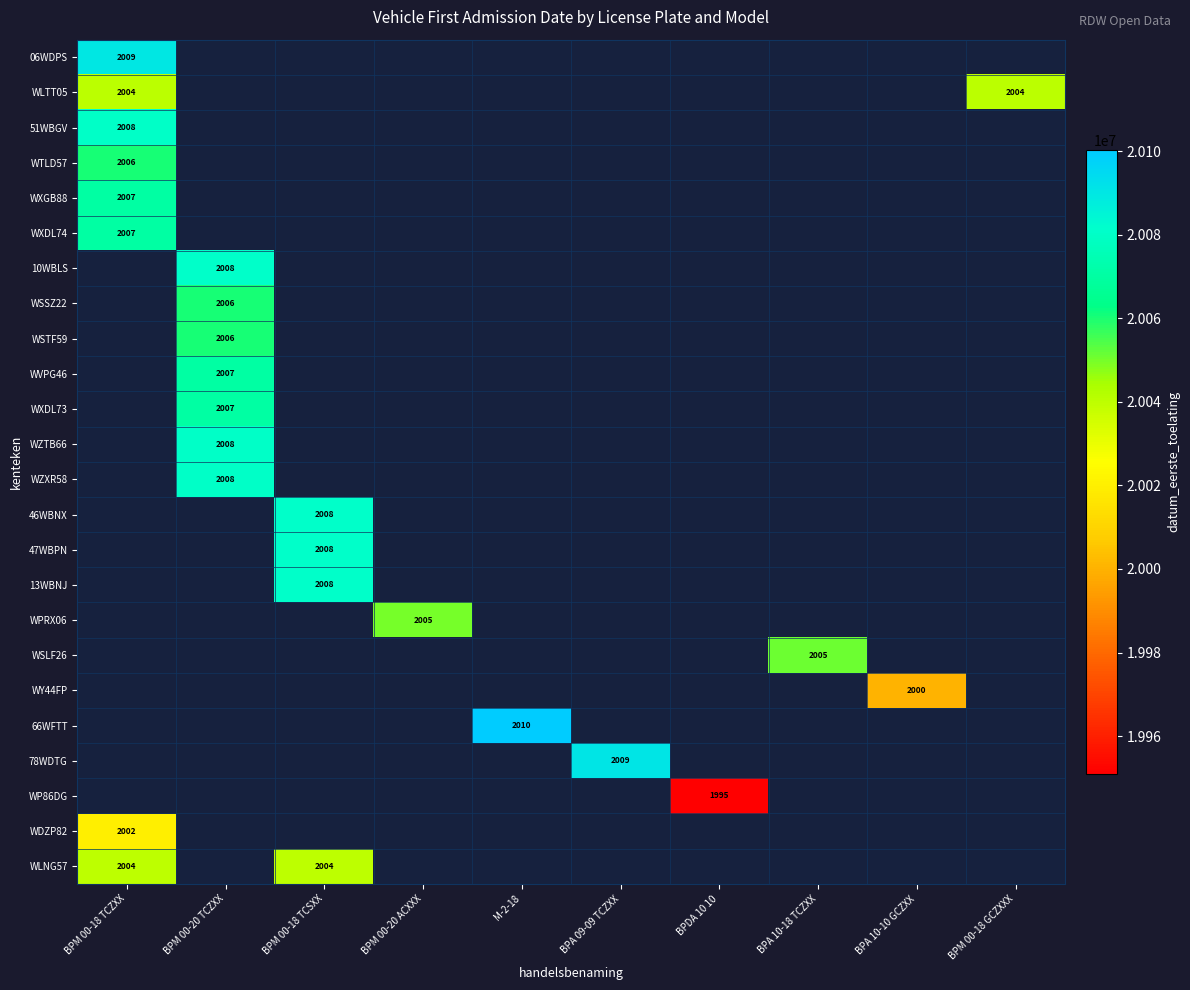

Which category has the lowest value across all series?

BPDA 10 10